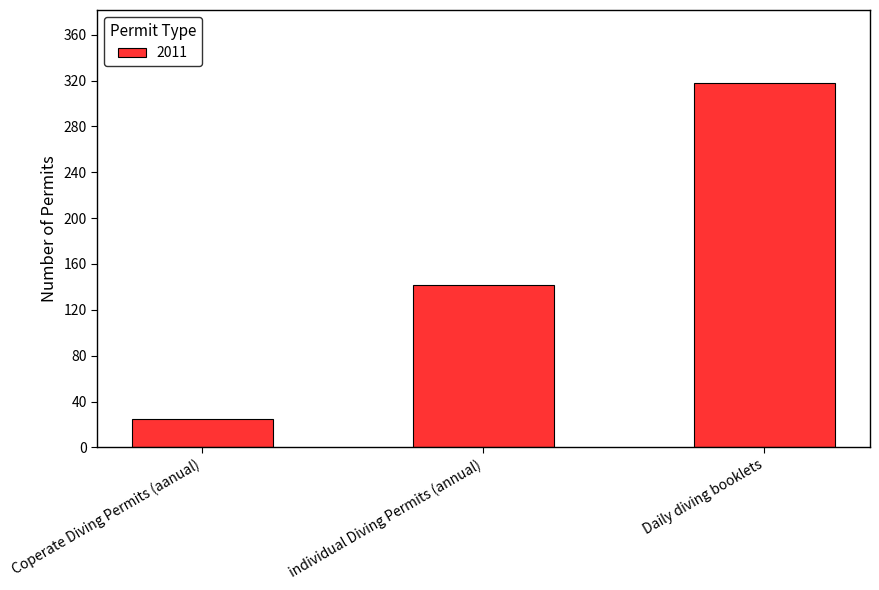

How many bars are there in total?

3